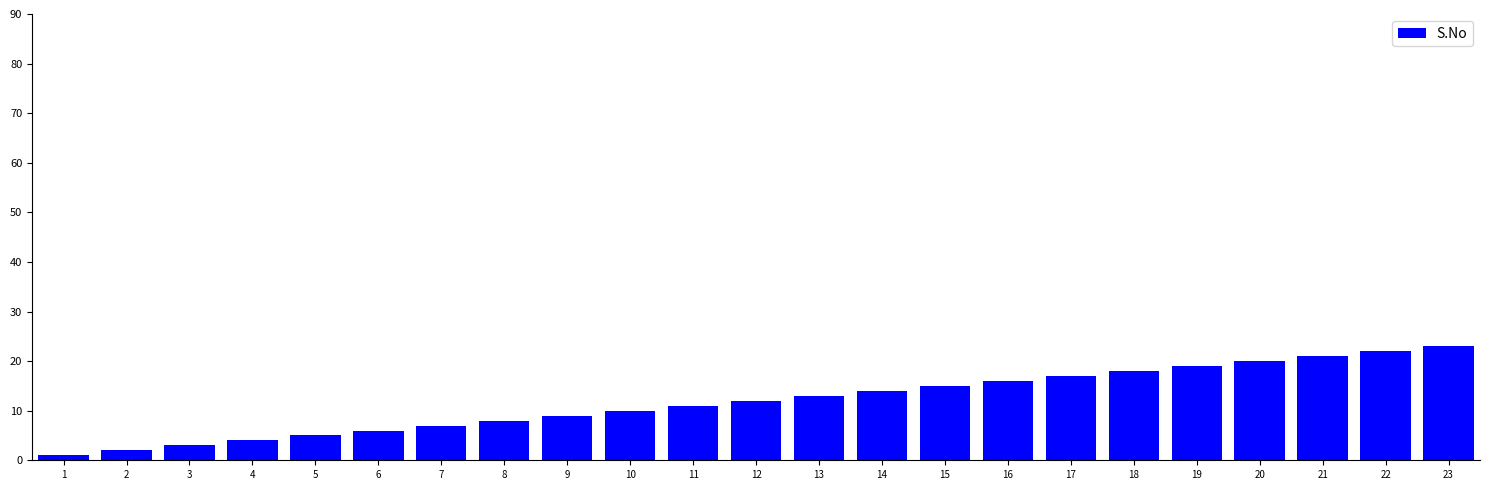

Approximately how many times larger is the value at 23 compared to 2?

11.5